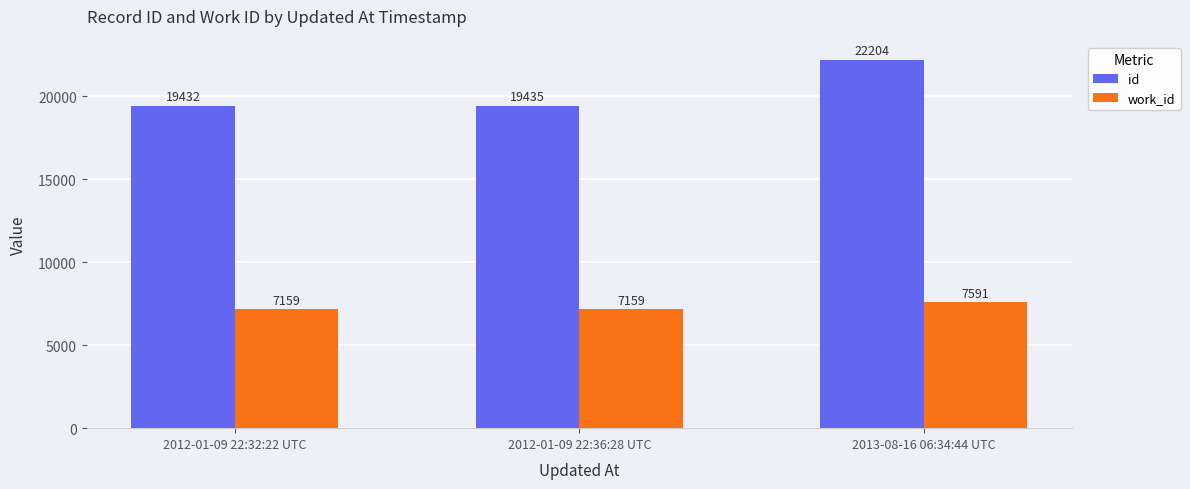

What is the label of the 2nd bar from the left?

2012-01-09 22:36:28 UTC